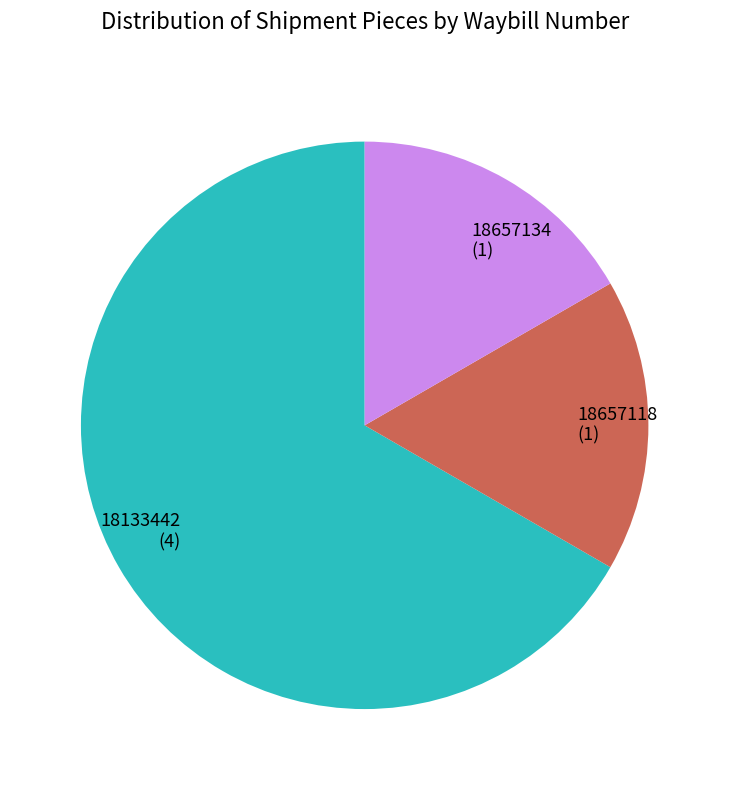

Does any single category account for the majority?

Yes